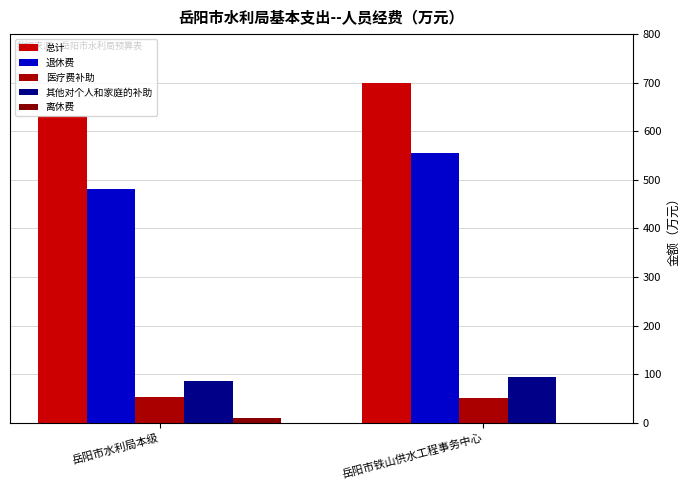

How many data points in 离休费 are above 10?

1